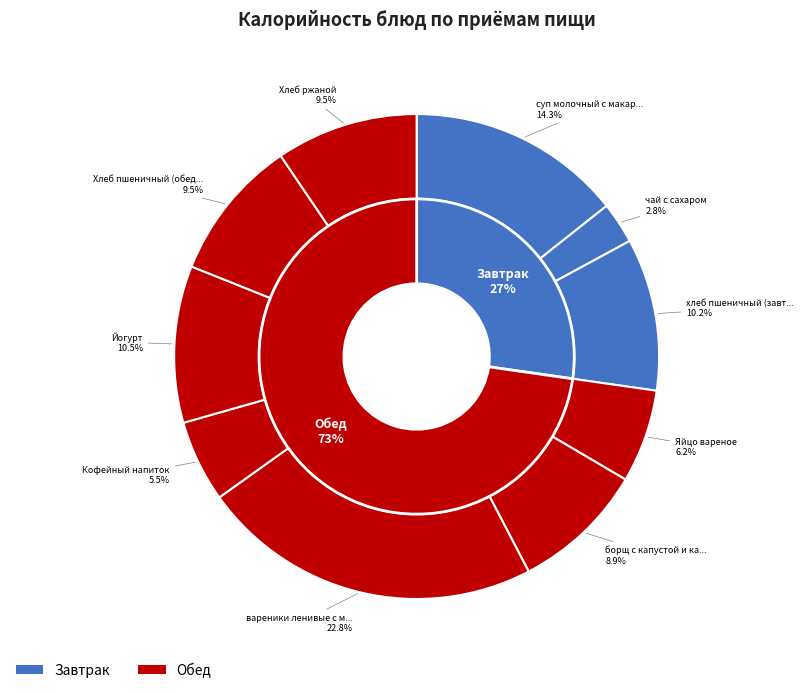

Is it true that борщ с капустой и картофелем is 20% of the pie?

False